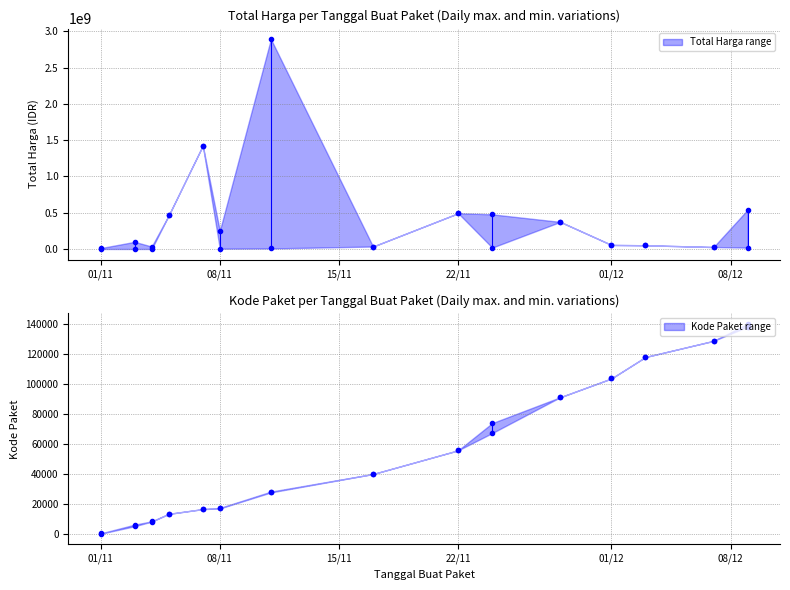

Which category has the lowest value in the Total Harga series?

2021-11-03